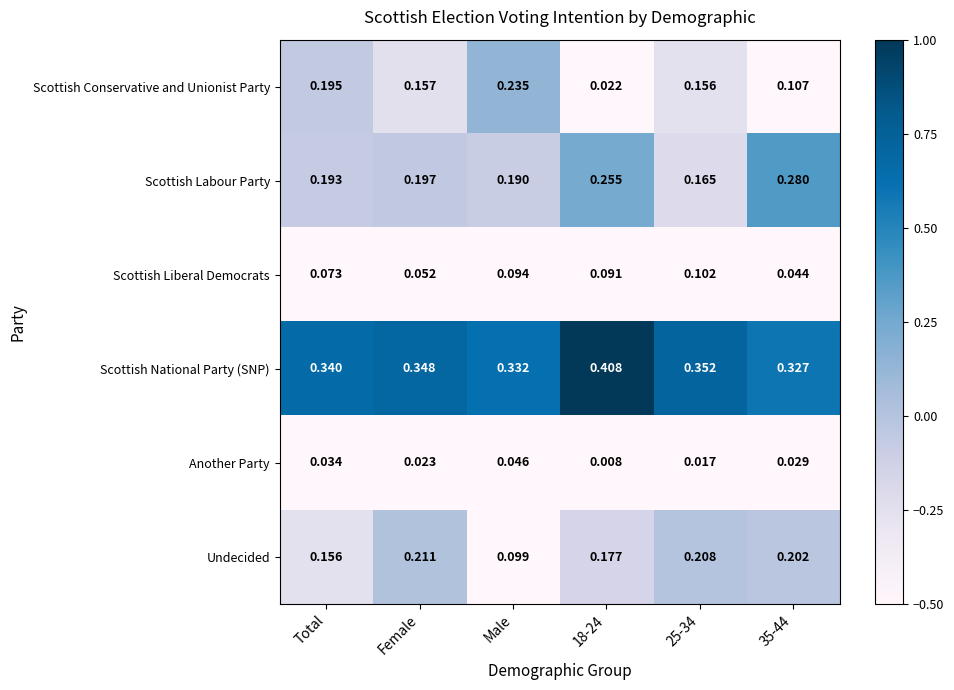

At 35-44, list the series in order from smallest to largest.

Another Party, Scottish Liberal Democrats, Scottish Conservative and Unionist Party, Undecided, Scottish Labour Party, Scottish National Party (SNP)